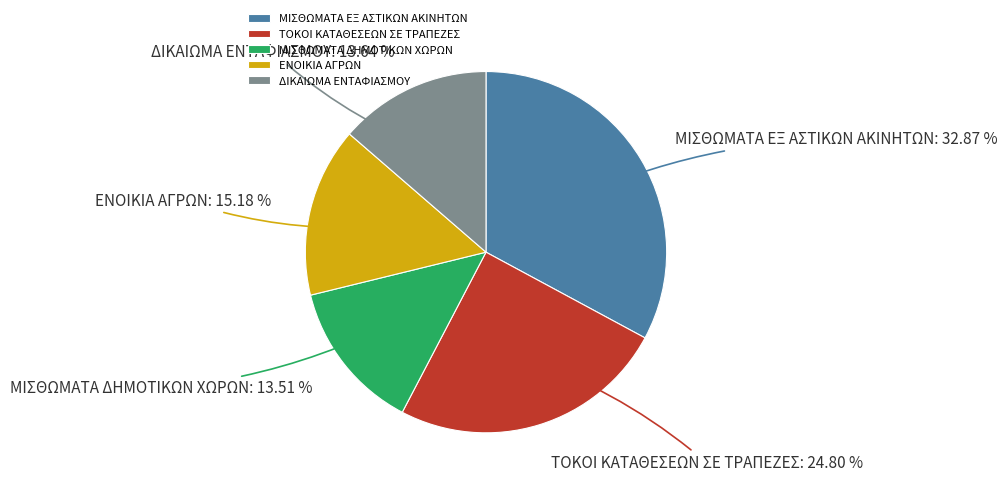

To the nearest percent, what portion does ΜΙΣΘΩΜΑΤΑ ΕΞ ΑΣΤΙΚΩΝ ΑΚΙΝΗΤΩΝ represent?

33%